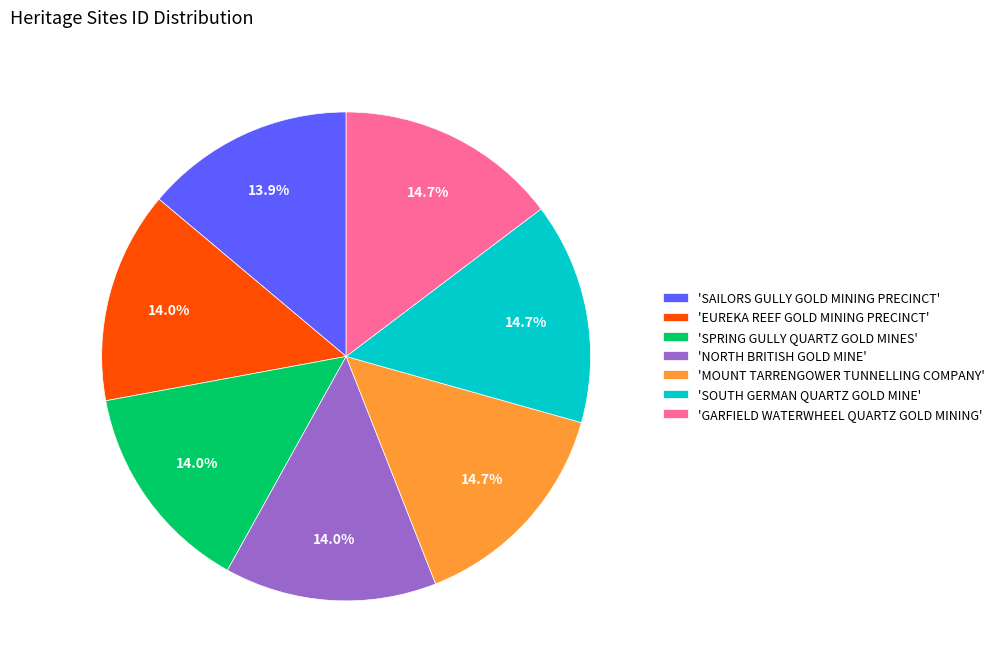

Does 'SOUTH GERMAN QUARTZ GOLD MINE' account for over 50% of the chart?

No